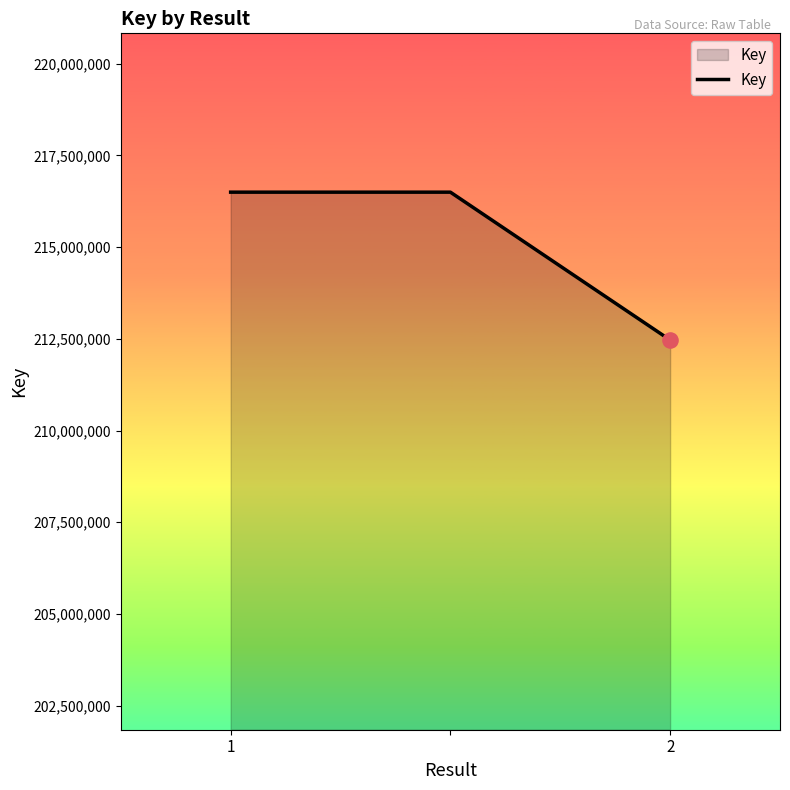

What is the maximum value shown in the chart?

216498269